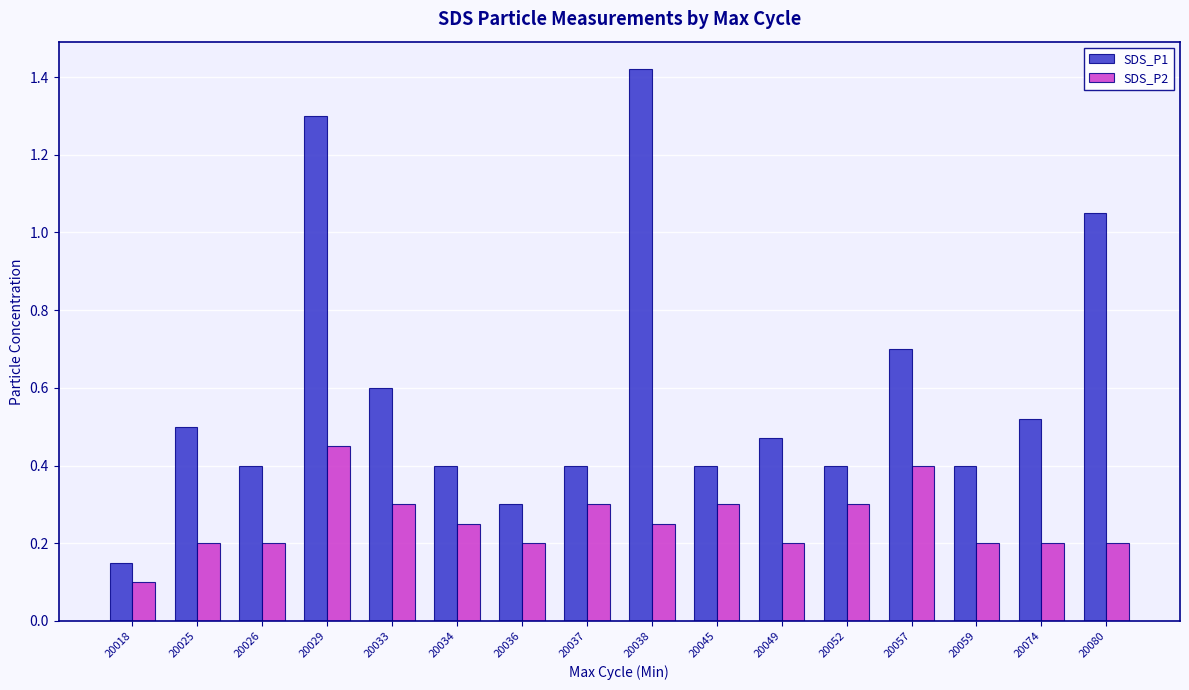

List the series in order of their overall mean, highest first.

SDS_P1, SDS_P2